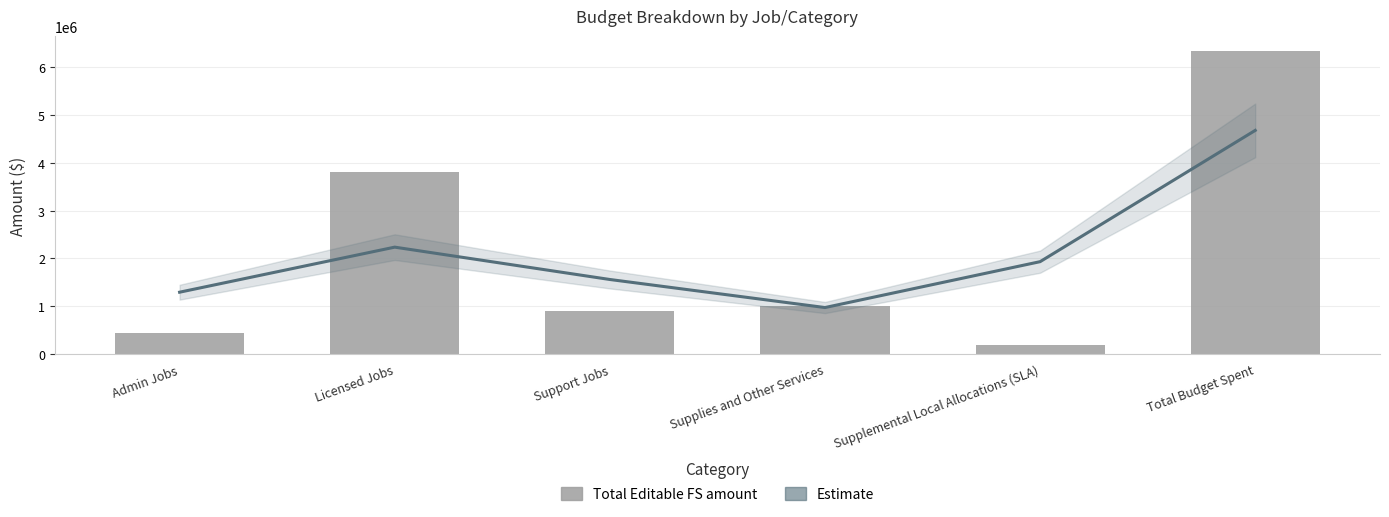

What are all the series names shown in the legend?

Estimate, Total Editable FS amount